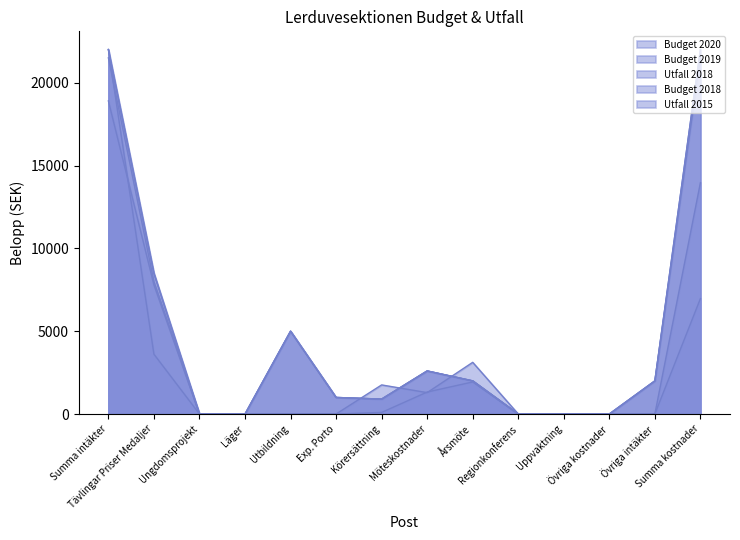

What is the total value across all series at Utbildning?

15000